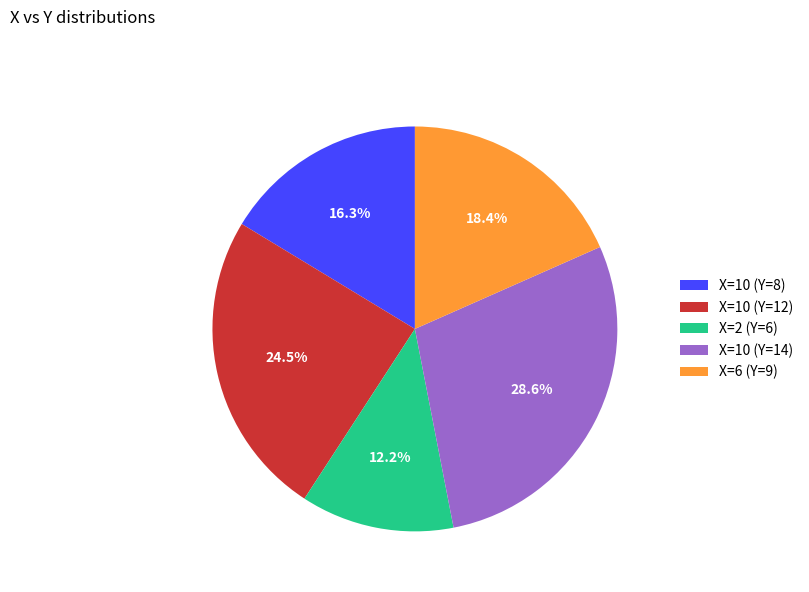

Rank the categories by value from highest to lowest.

X=10 (Y=14), X=10 (Y=12), X=6 (Y=9), X=10 (Y=8), X=2 (Y=6)